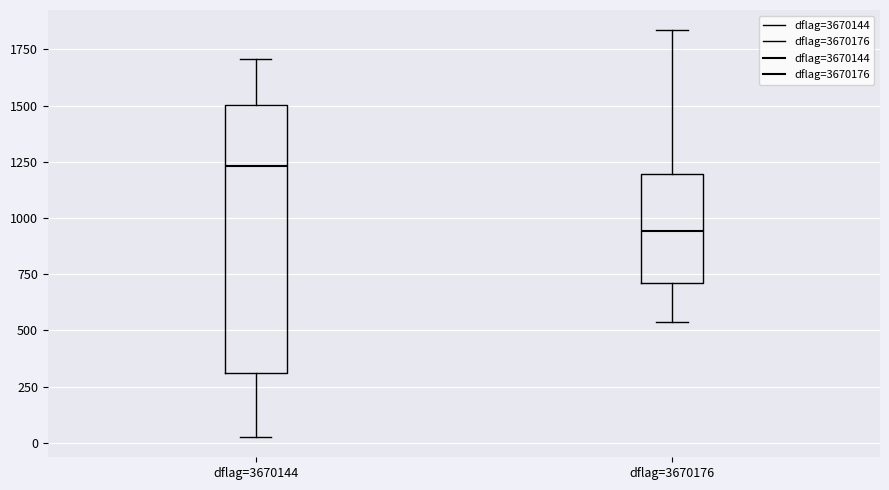

Reading left to right, read every box against the y-axis: the position of its median line, the range the box covers, and the ends of its whiskers. The values are not printed on the chart, so give them approximately, as read against the axis.

dflag=3670144: median 1250, box 300 to 1500, whiskers 50 to 1700
dflag=3670176: median 950, box 700 to 1200, whiskers 550 to 1850